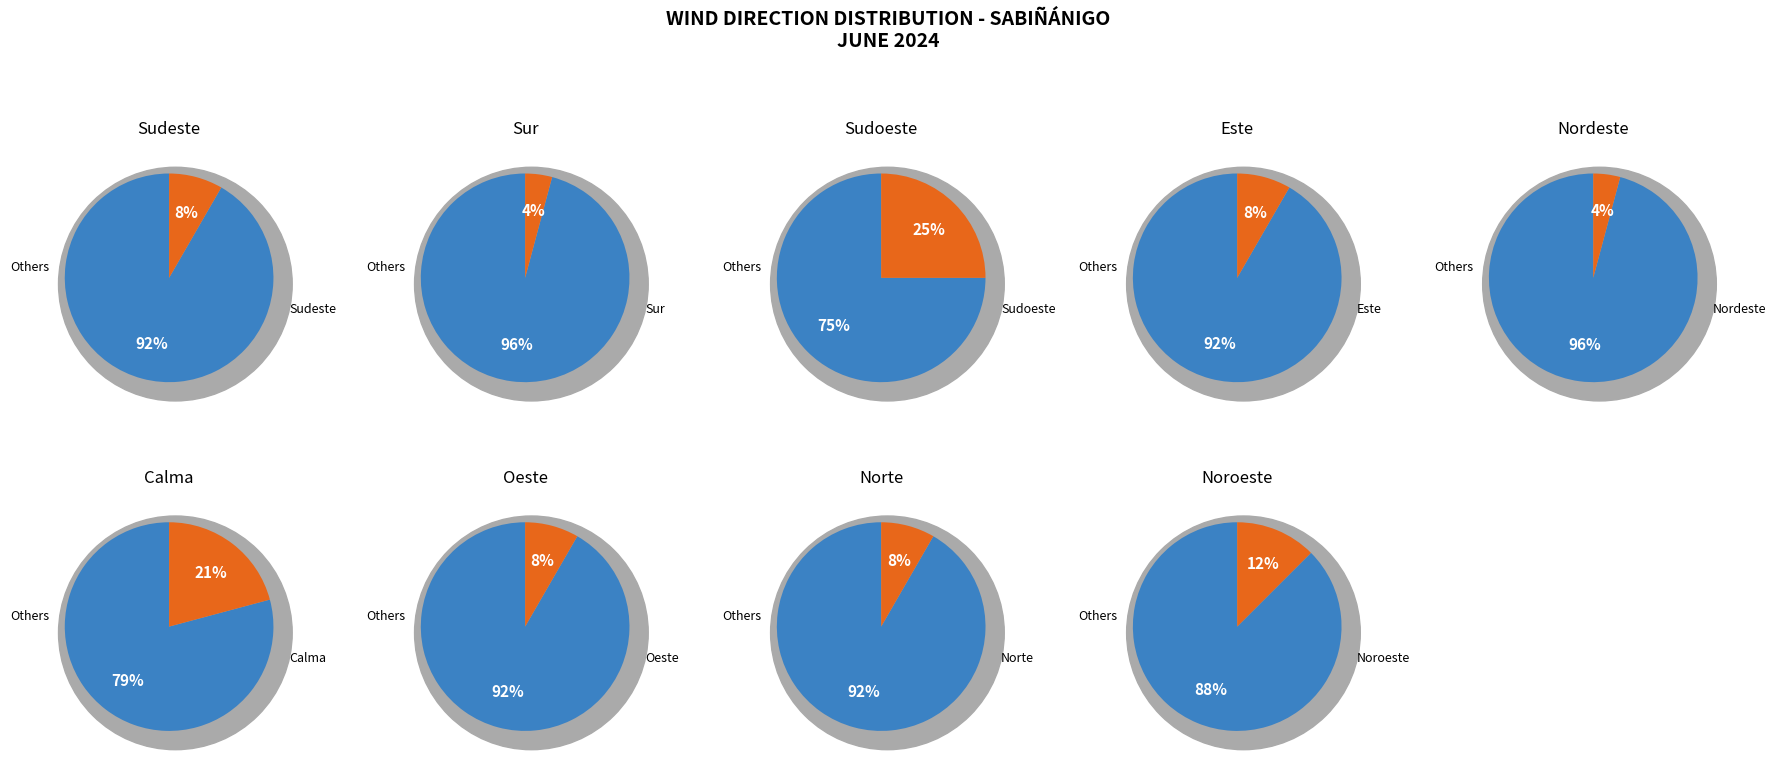

Rank the categories by value from highest to lowest.

Sudoeste, Calma, Noroeste, Sudeste, Este, Oeste, Norte, Sur, Nordeste